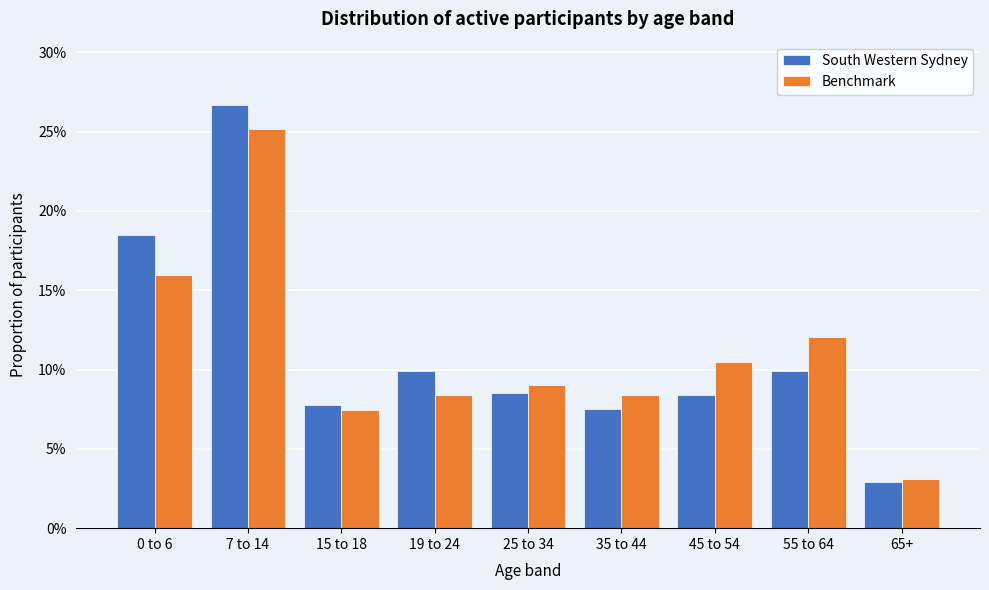

What are all the series names shown in the legend?

South Western Sydney, Benchmark